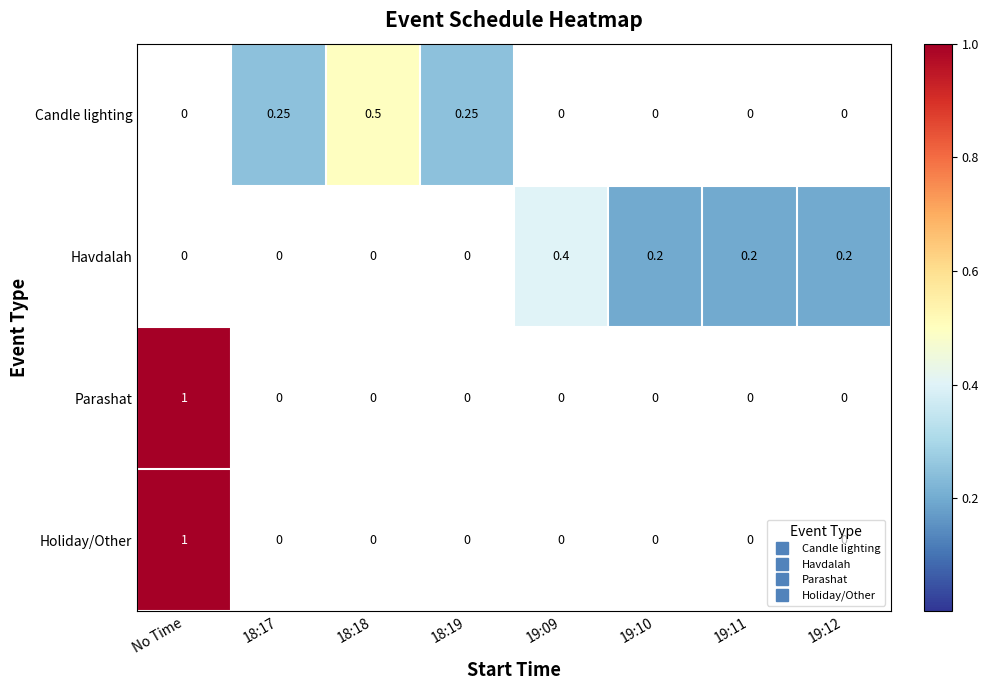

Between 18:17 and 19:10, which series saw the biggest shift?

Candle lighting